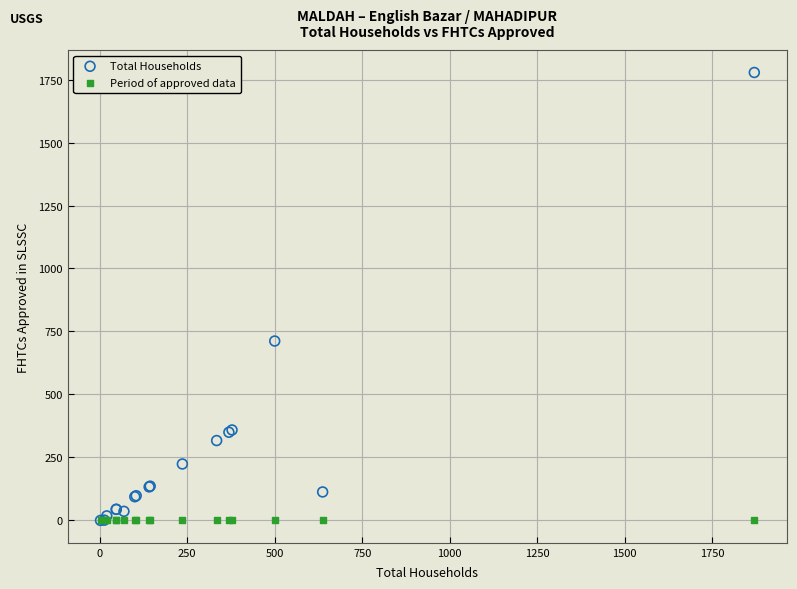

What are all the series names shown in the legend?

Total Households, Period of approved data